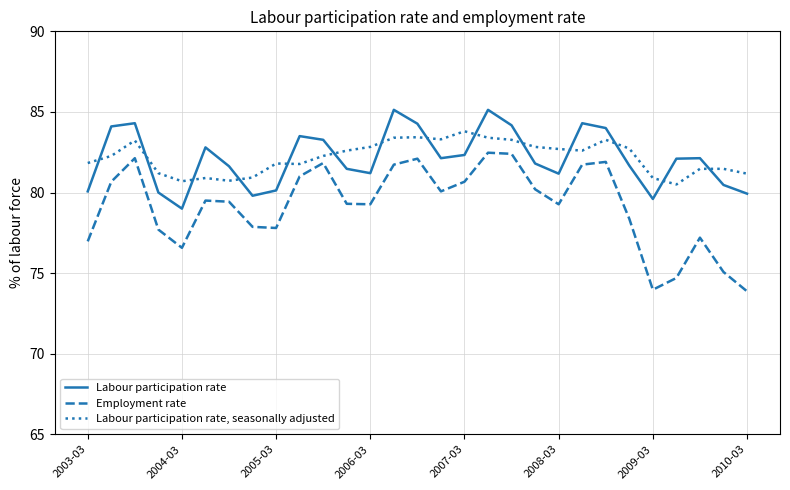

Which series has the largest range (max minus min)?

Employment rate